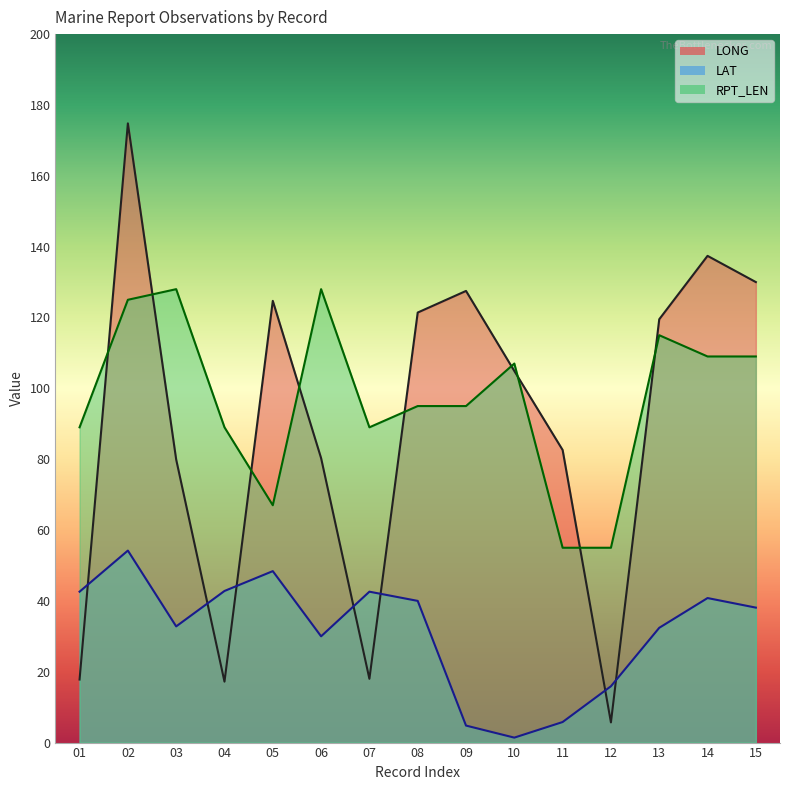

The RPT_LEN series shows 43.9 at 09. True or false?

False